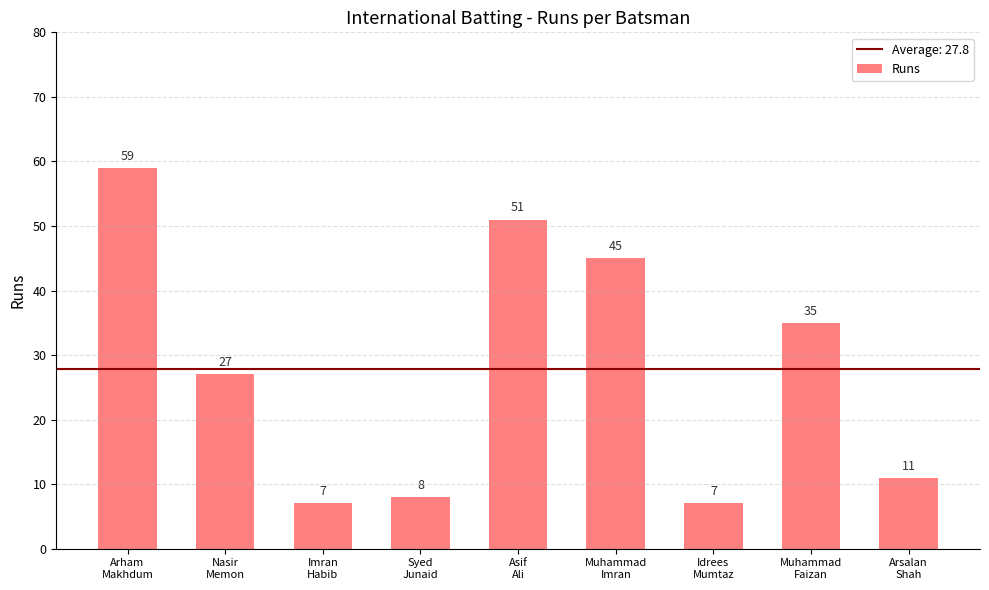

Which label corresponds to the largest value in the chart?

Arham
Makhdum